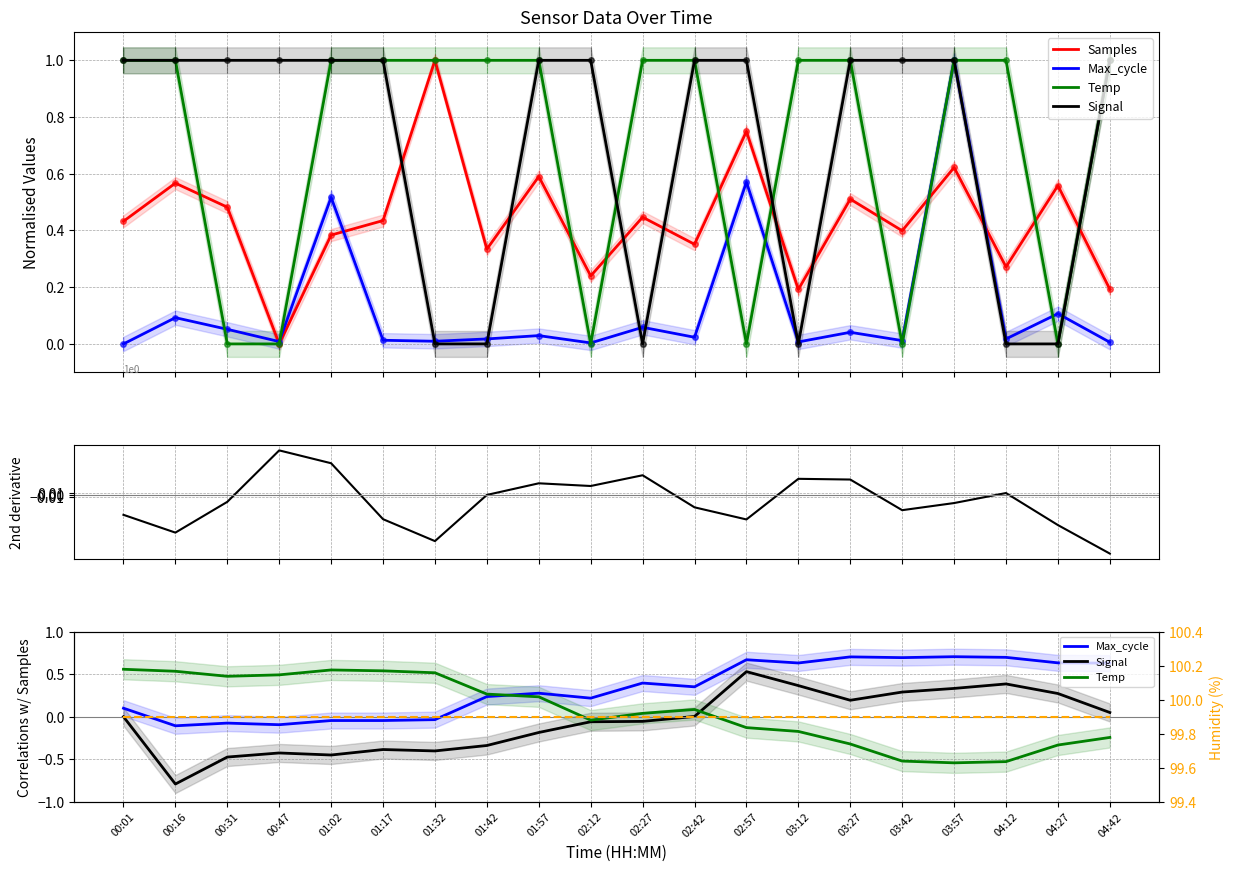

The Humidity series shows 153.6 at 03:12. True or false?

False